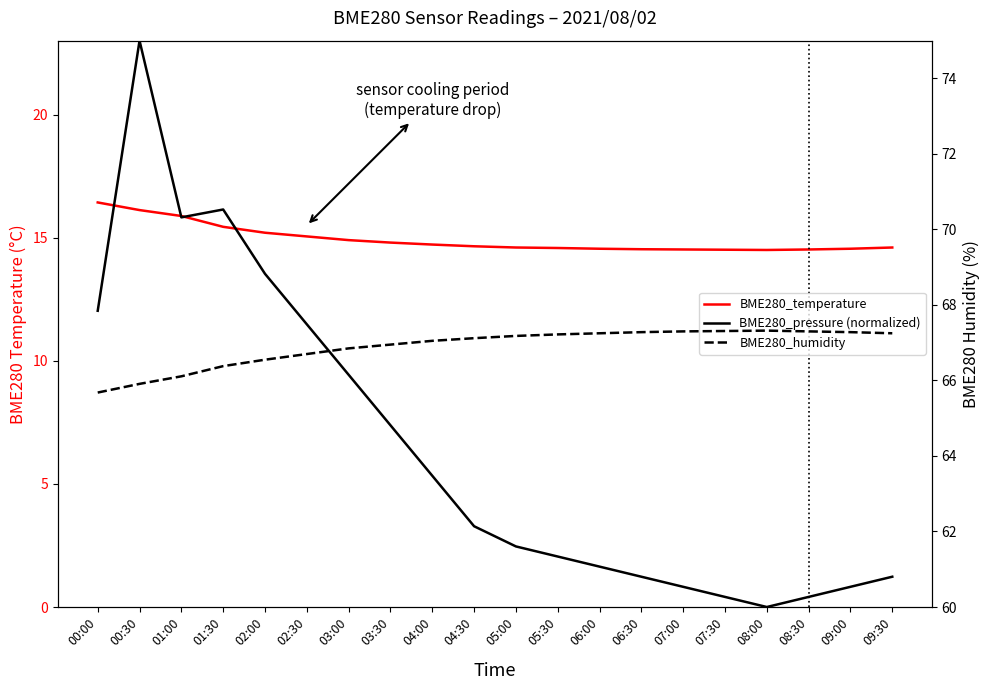

True or false: BME280_humidity and BME280_temperature intersect in this chart.

False